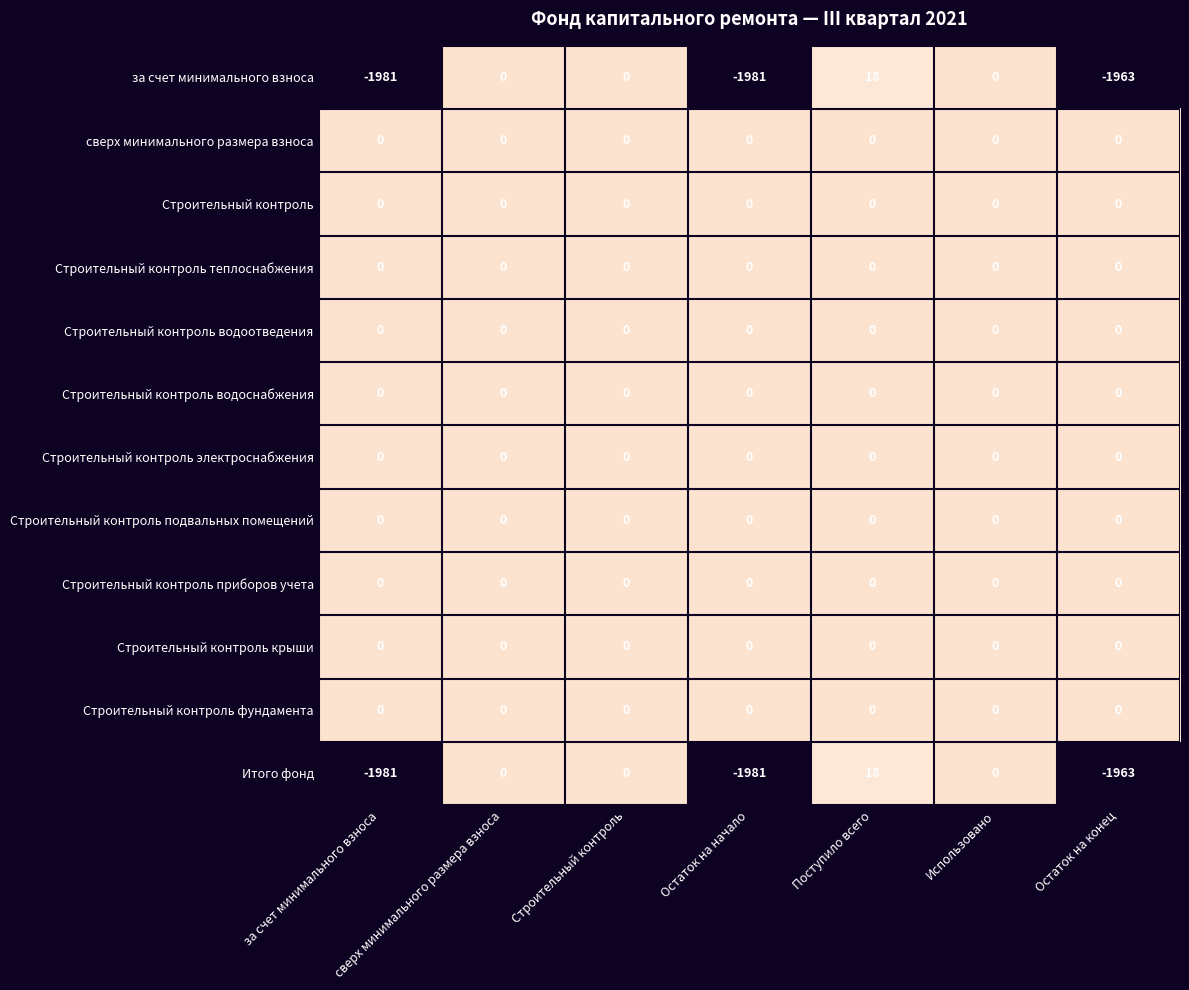

The Итого фонд series shows -1963 at Остаток на конец. True or false?

True